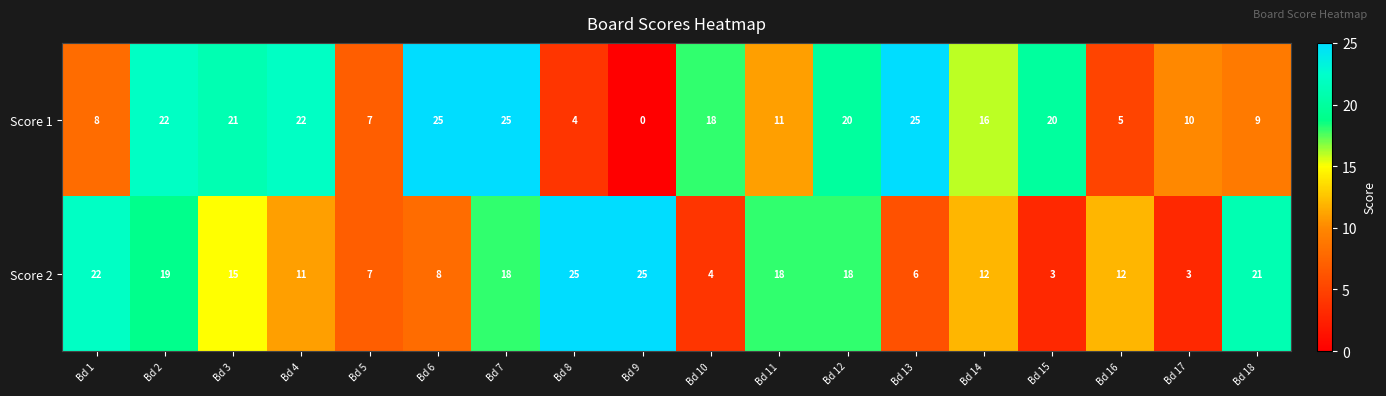

The Score 2 series shows 26 at Bd 7. True or false?

False